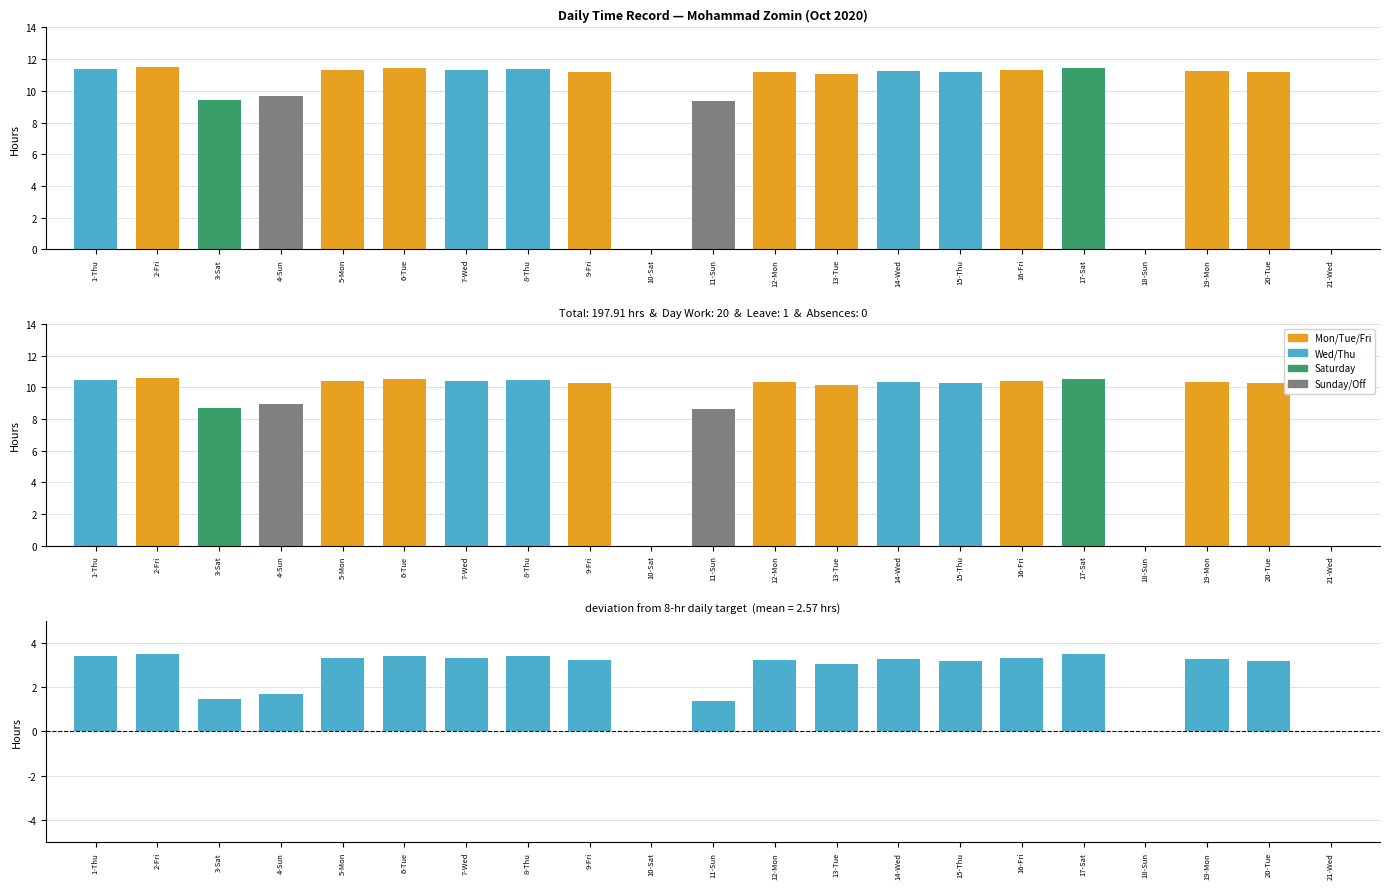

Is it true that Adjusted Hours equals 10.4 at 5-Mon?

True